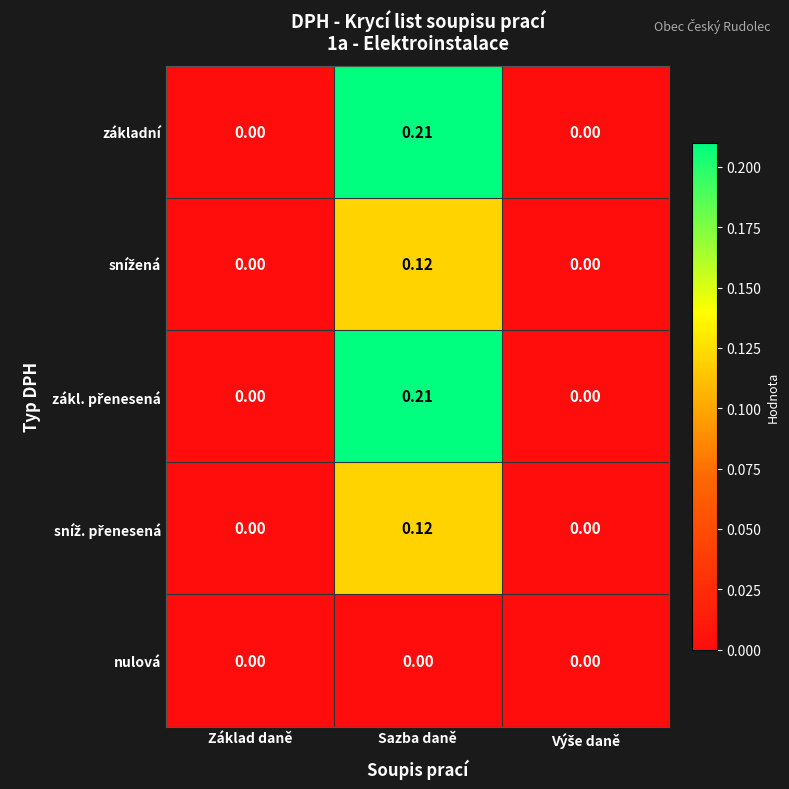

Which category has the highest value across all series?

Sazba daně